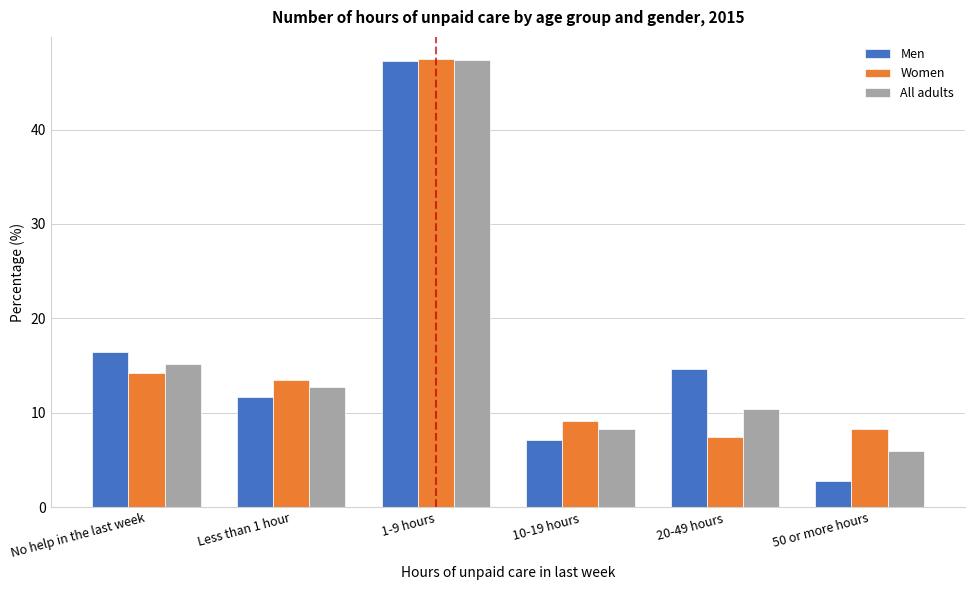

Reading left to right, extract all data points from this chart.

Men: No help in the last week=16.4	Less than 1 hour=11.7	1-9 hours=47.3	10-19 hours=7.1	20-49 hours=14.6	50 or more hours=2.8
Women: No help in the last week=14.3	Less than 1 hour=13.5	1-9 hours=47.4	10-19 hours=9.2	20-49 hours=7.4	50 or more hours=8.3
All adults: No help in the last week=15.2	Less than 1 hour=12.7	1-9 hours=47.4	10-19 hours=8.3	20-49 hours=10.5	50 or more hours=6.0